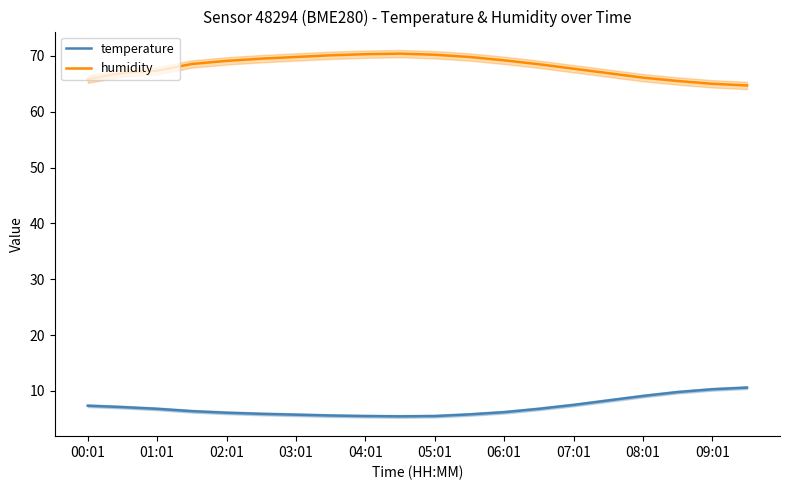

What is the lowest value of the humidity series?

64.7